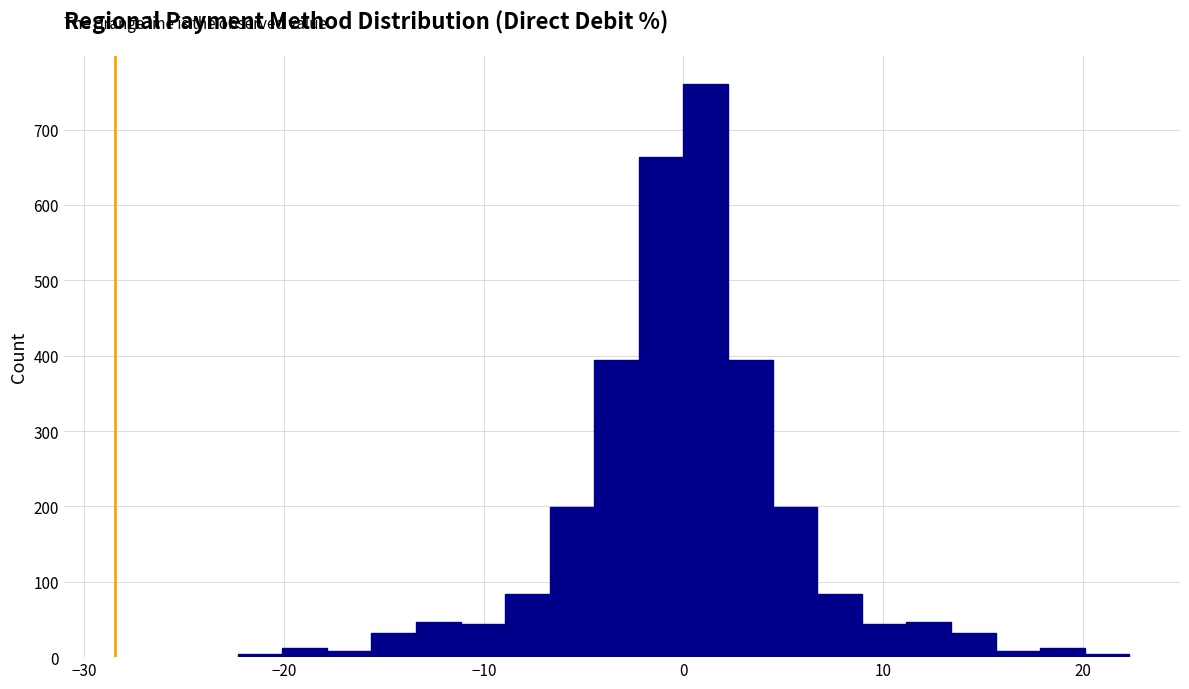

Read against the x-axis, roughly where is the centre of the tallest bar?

1